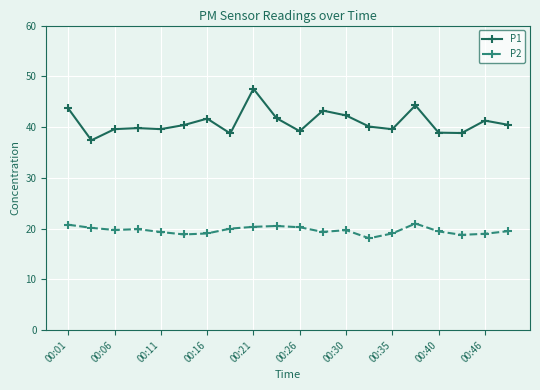

What is the highest value of the P2 series?

21.0